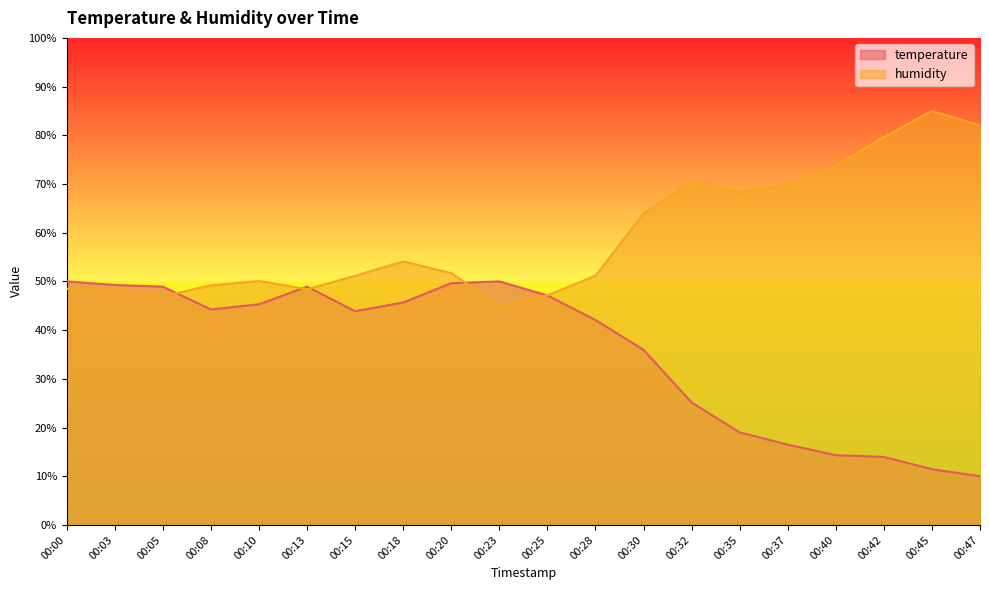

Where is the first local minimum for humidity?

00:05